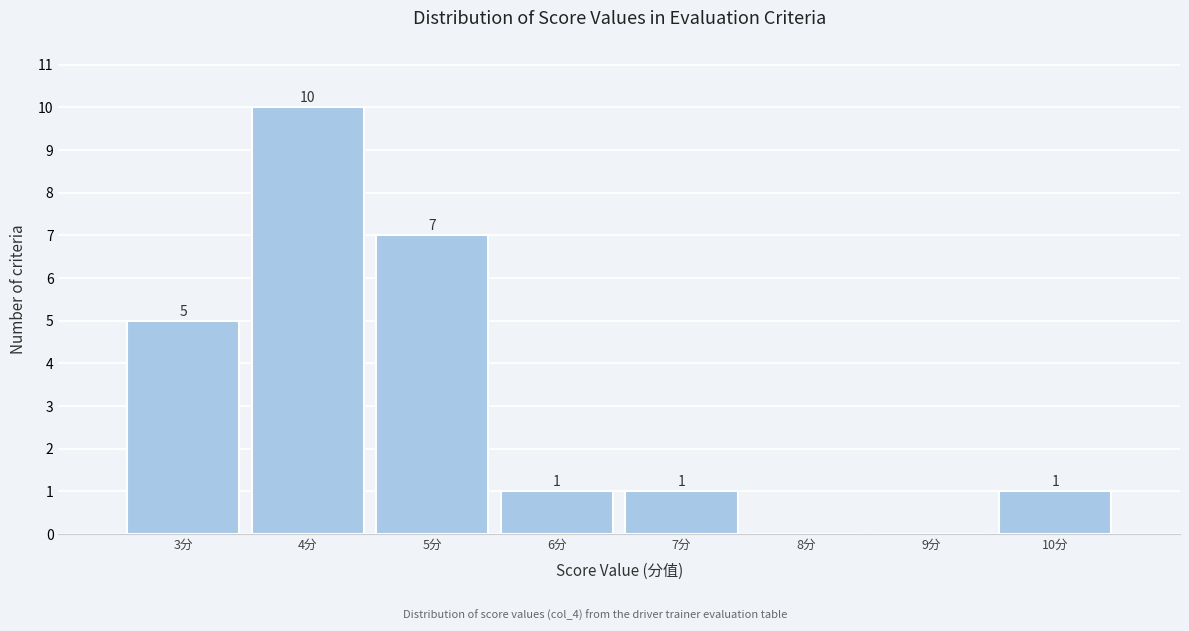

Over which range of the x-axis is the bar tallest?

3.5 to 4.5